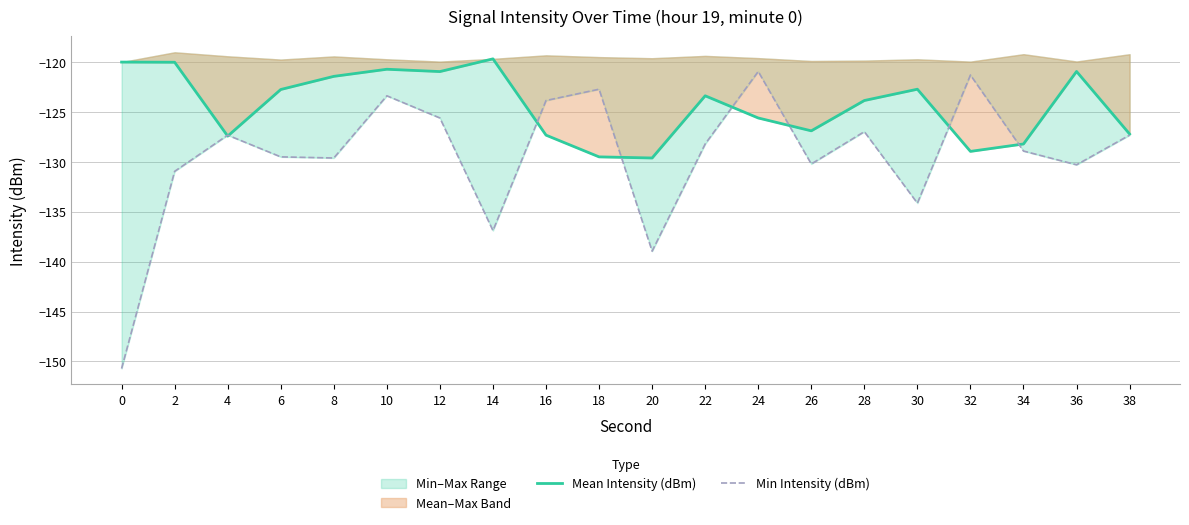

Is the value of Min Intensity (dBm) at 2 greater than the value of Mean Intensity (dBm) at 26?

No